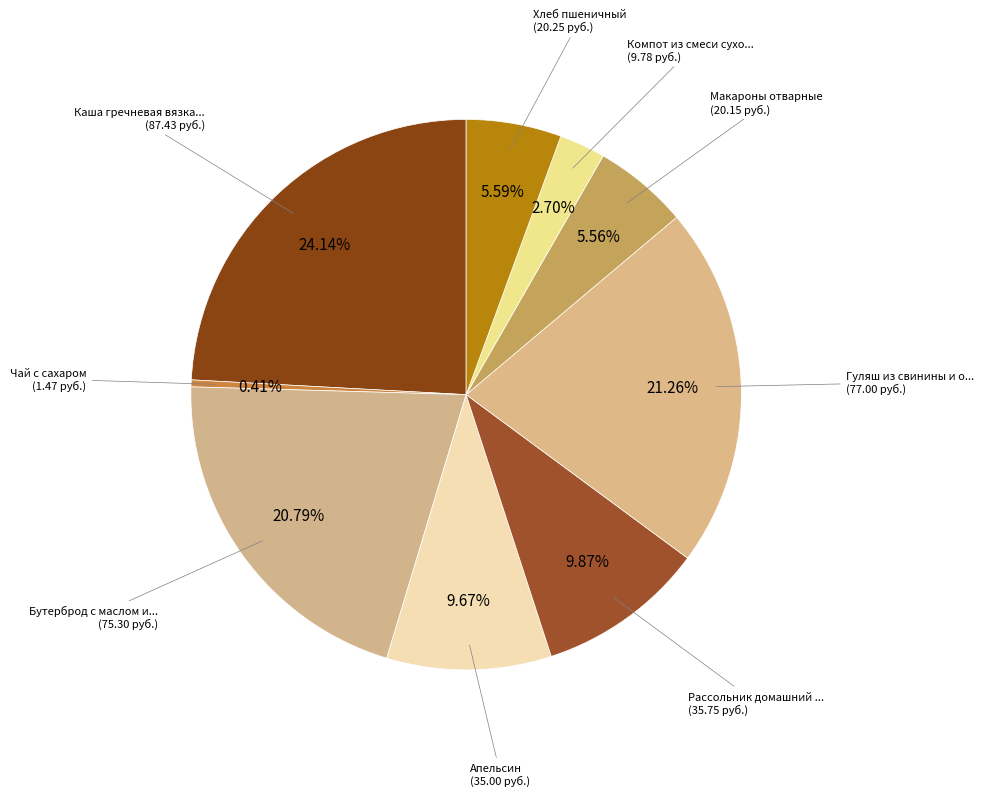

How many segments does this pie chart have?

9